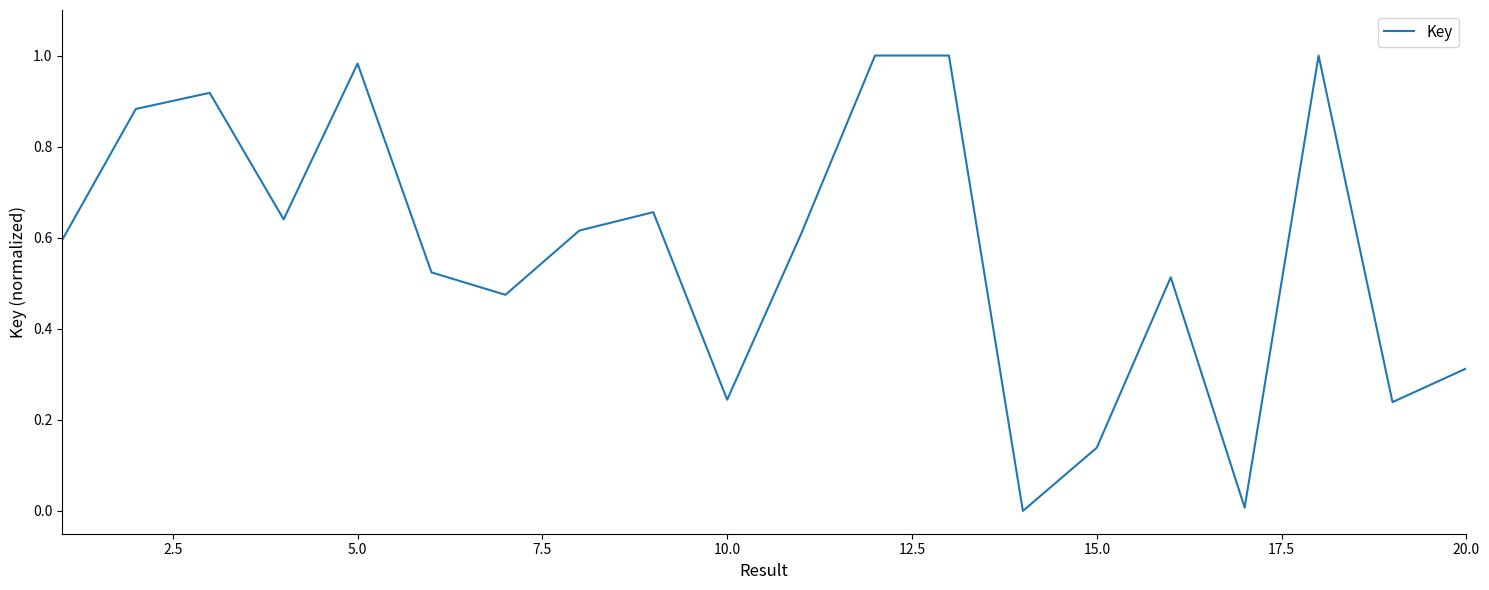

Does the chart display data point markers on the line(s)?

No